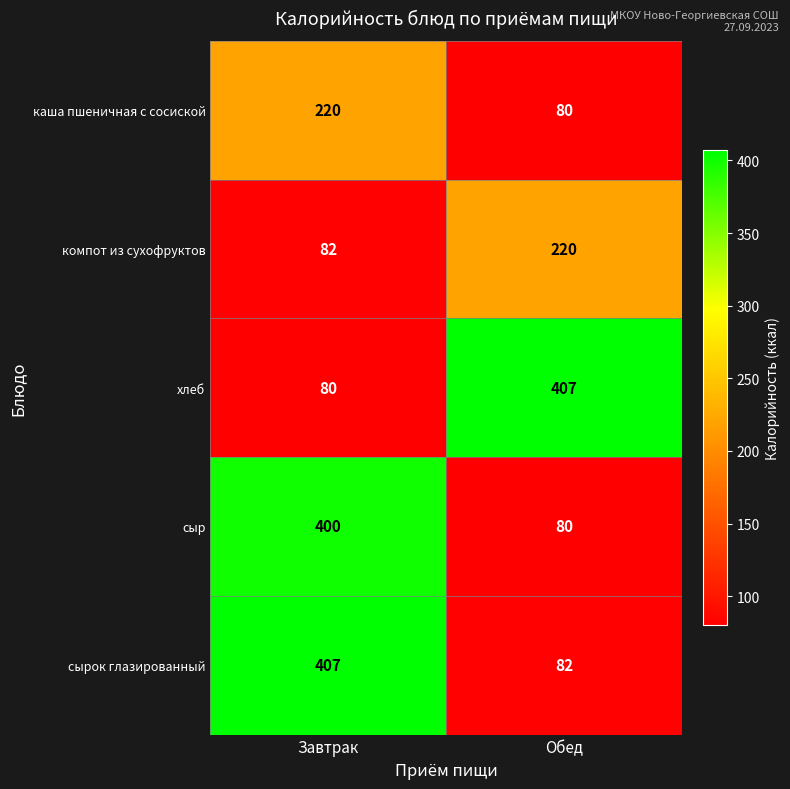

The сырок глазированный series shows 17 at Обед. True or false?

False